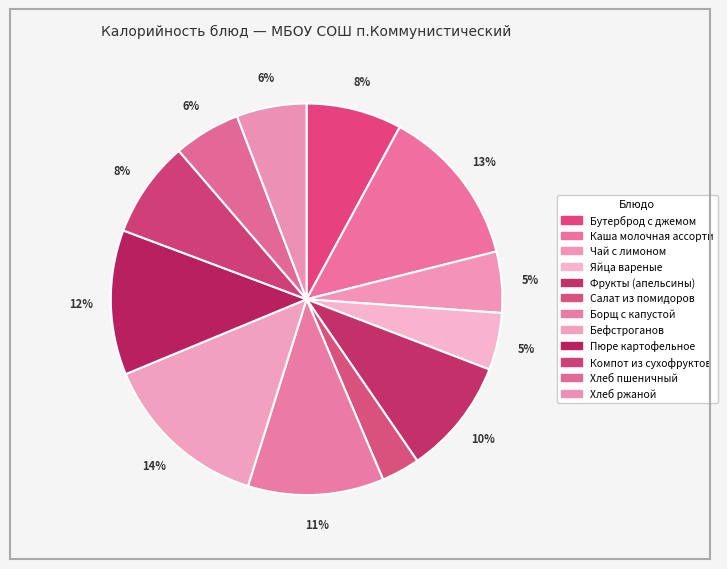

How many slices are in this pie chart?

12